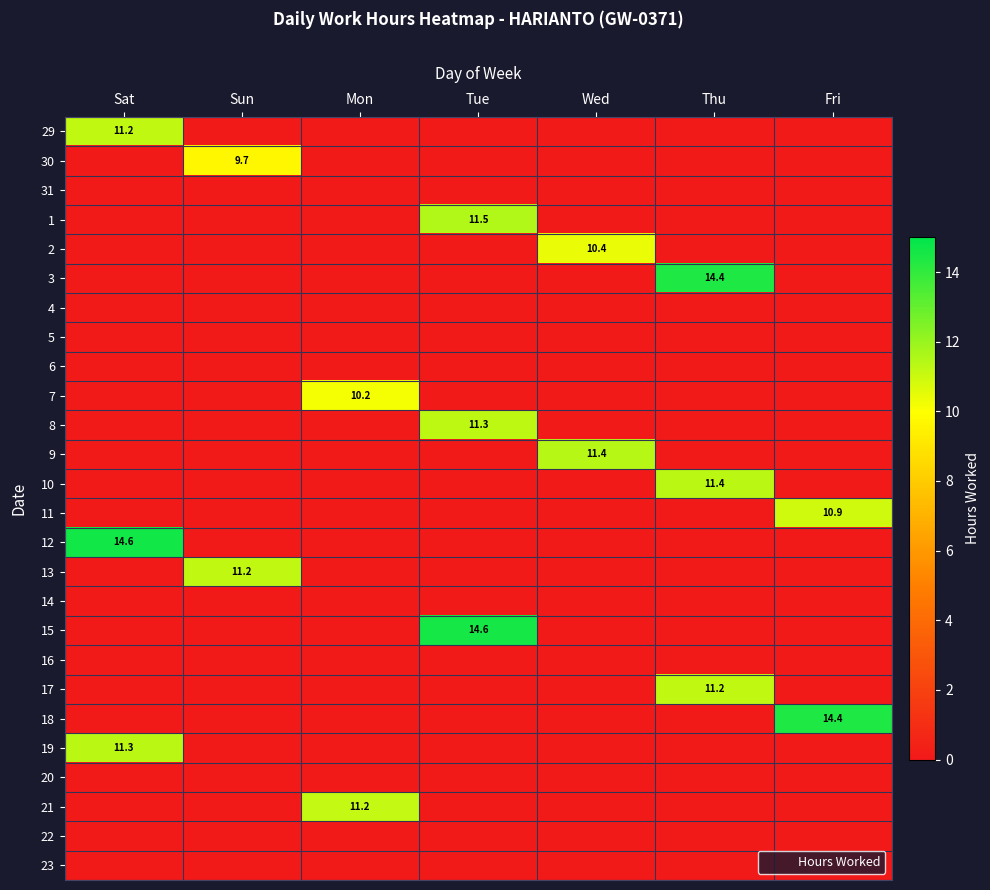

Rank the series at Sat from lowest to highest value.

30, 31, 1, 2, 3, 4, 5, 6, 7, 8, 9, 10, 11, 13, 14, 15, 16, 17, 18, 20, 21, 22, 23, 29, 19, 12